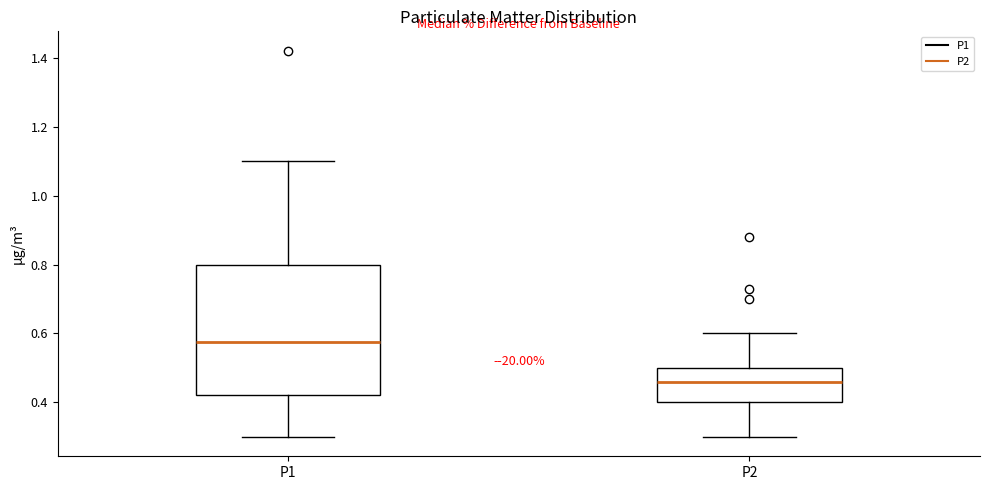

Which box's median line is the highest?

P1